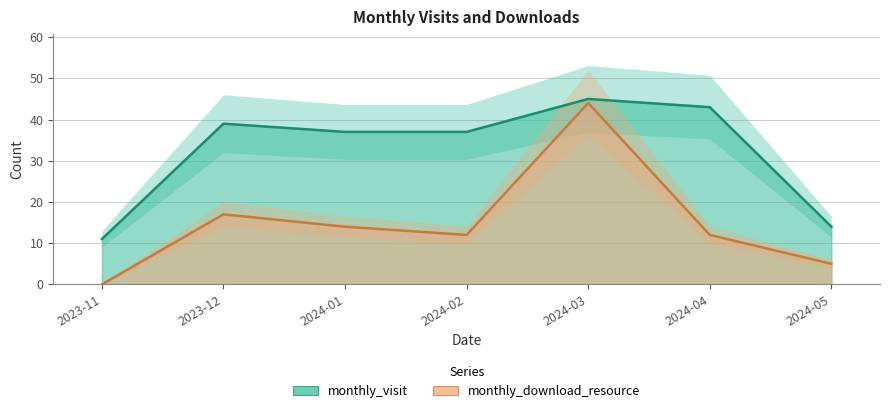

What is the label of the 7th point from the left?

2024-05